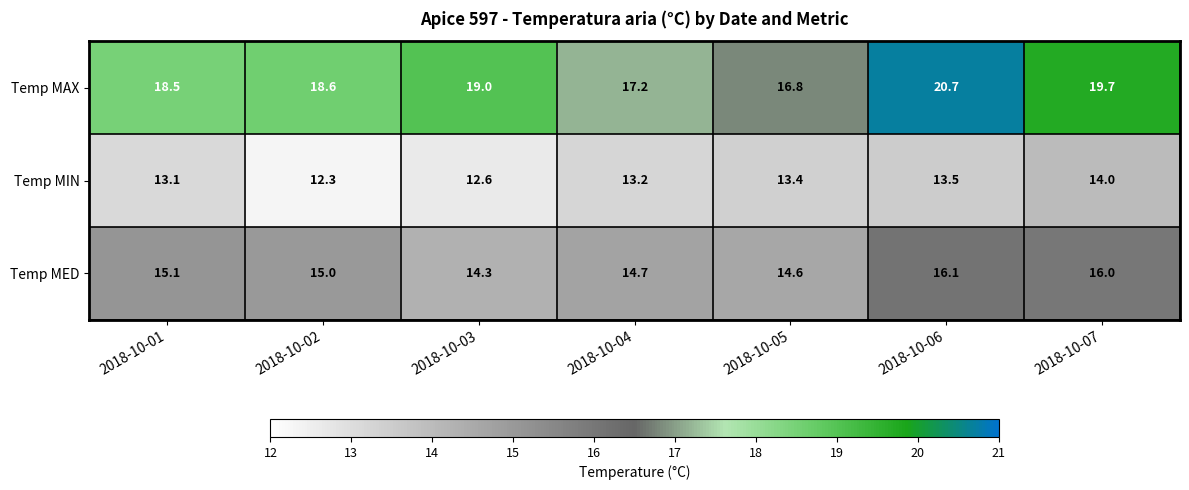

What is the sum of all Temp MAX values?

130.5